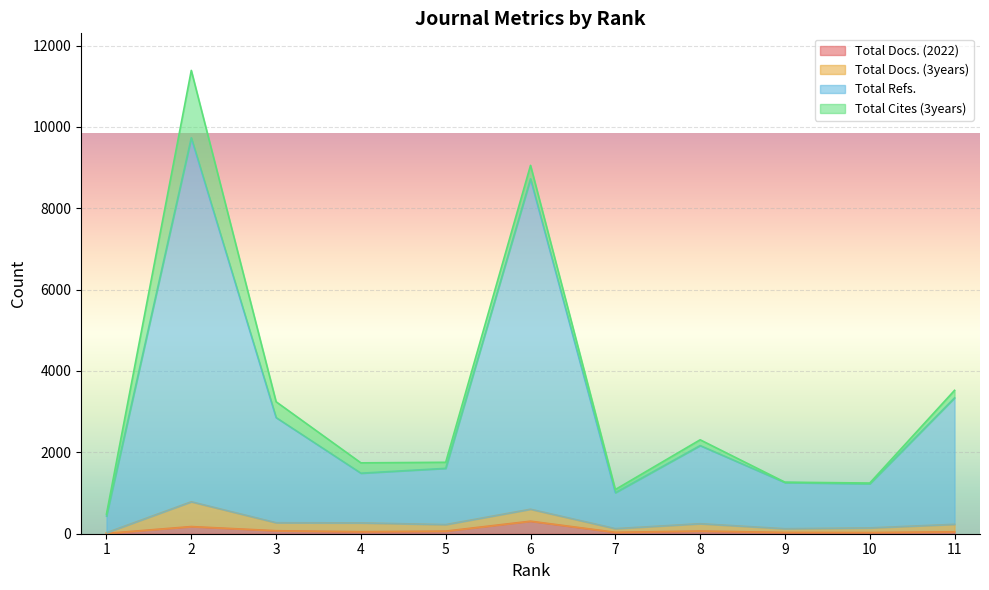

Which series has the largest total across all categories?

Total Refs.